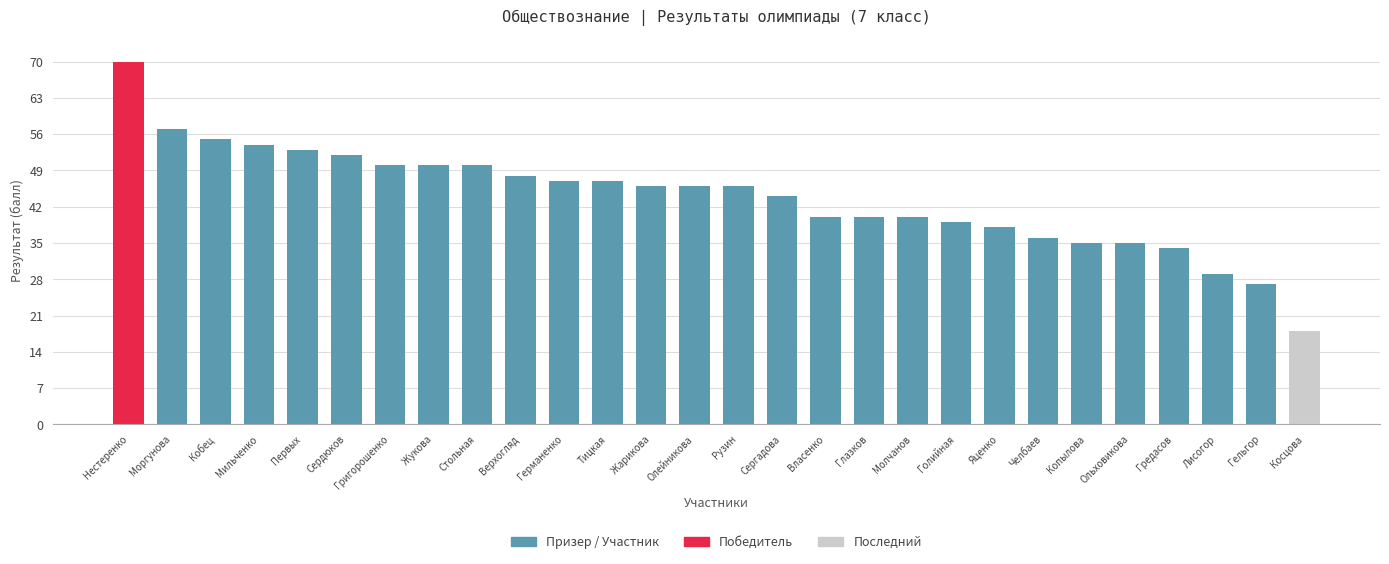

Is it true that the value at Жарикова is 75?

False